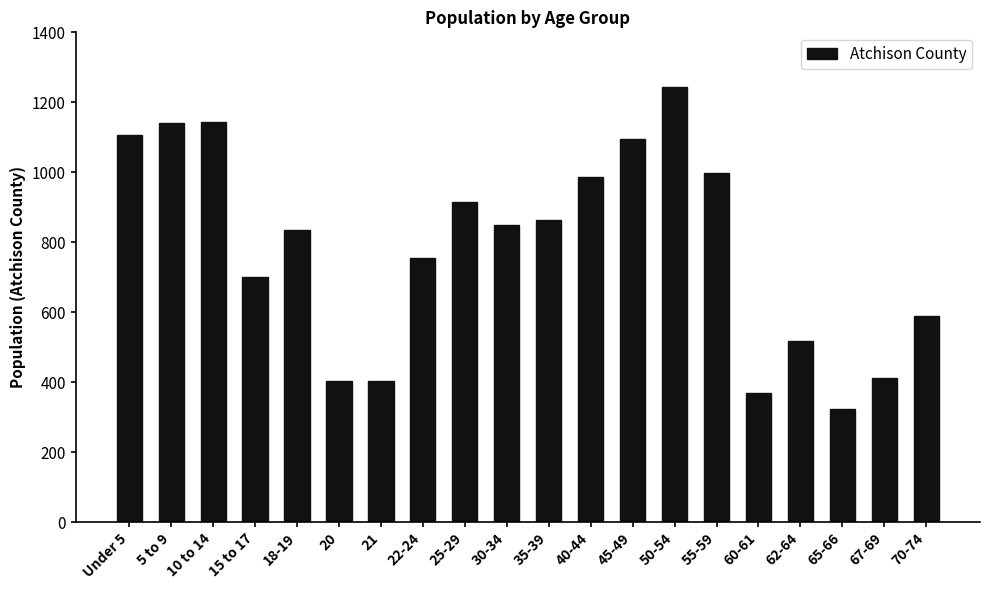

What is the value of the 16th bar from the left?

370